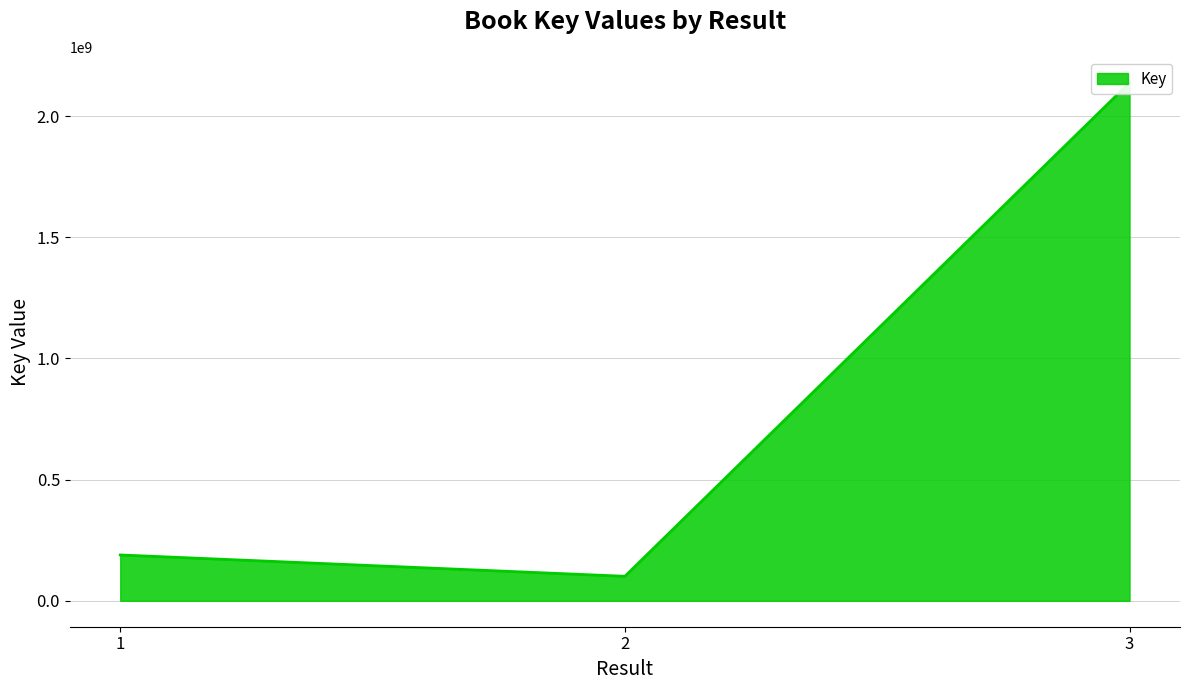

What is the difference between the maximum and second lowest values?

1948515567